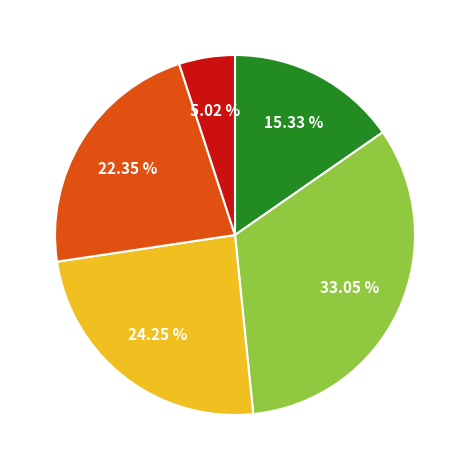

Is there a majority slice in this chart?

No